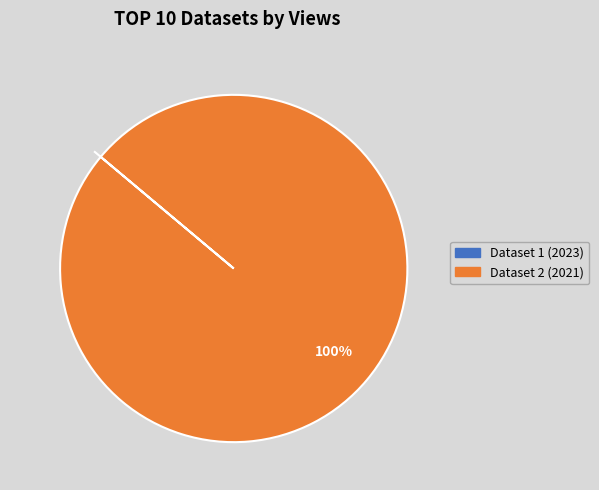

Which slice is the largest?

Dataset 2 (2021)